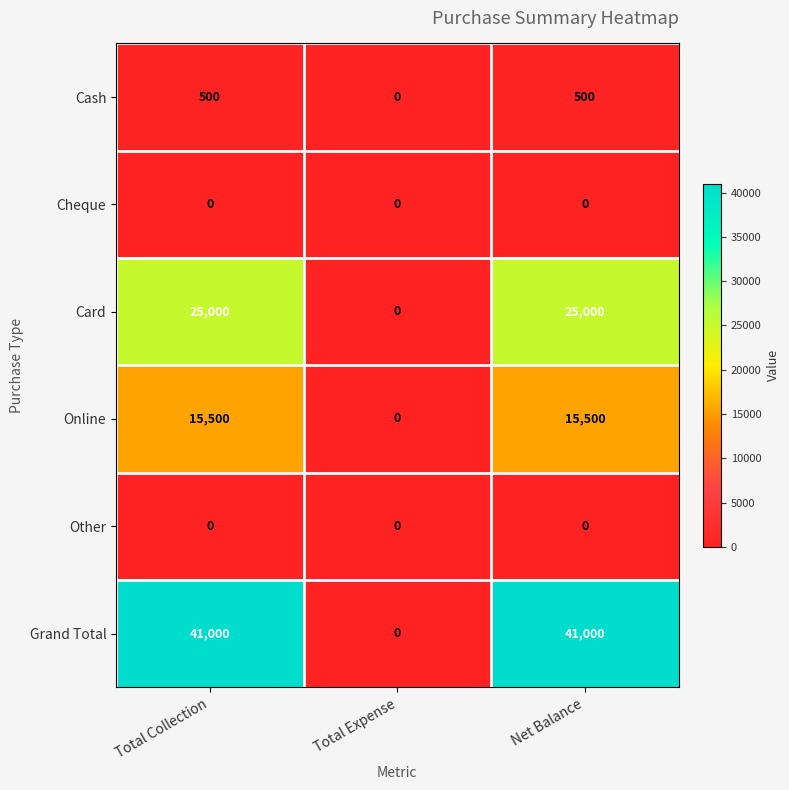

What is the difference between the highest and lowest values at Total Collection?

41000